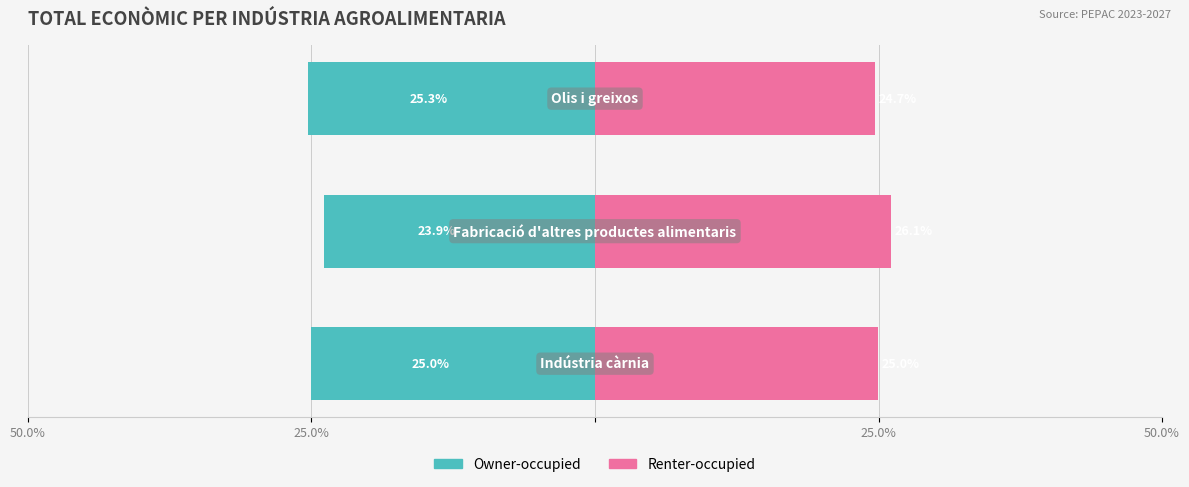

Which series has the widest spread of values?

Renter-occupied